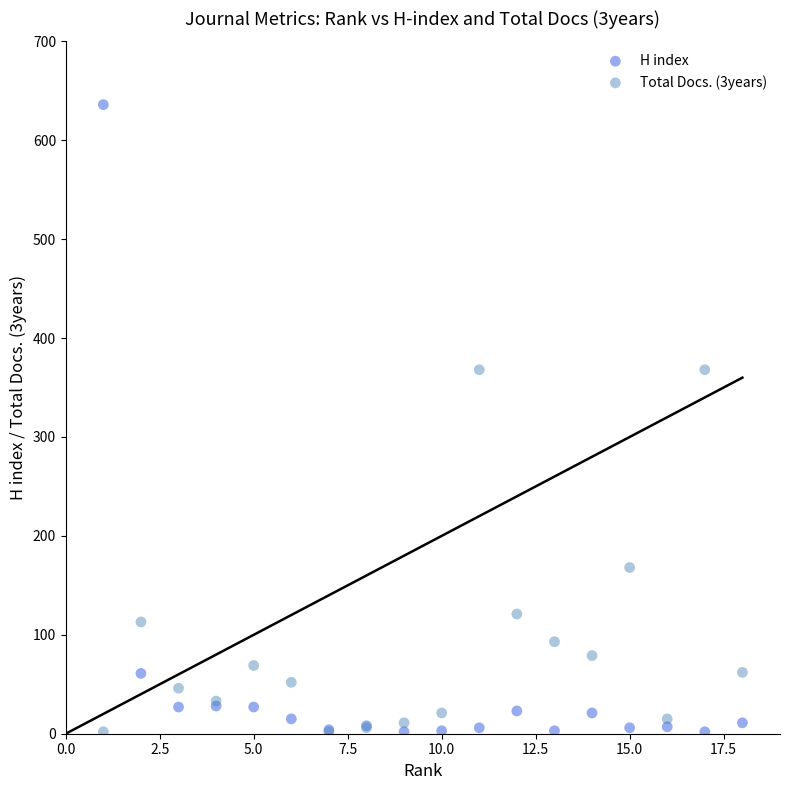

Which series reaches the maximum Y coordinate?

H index